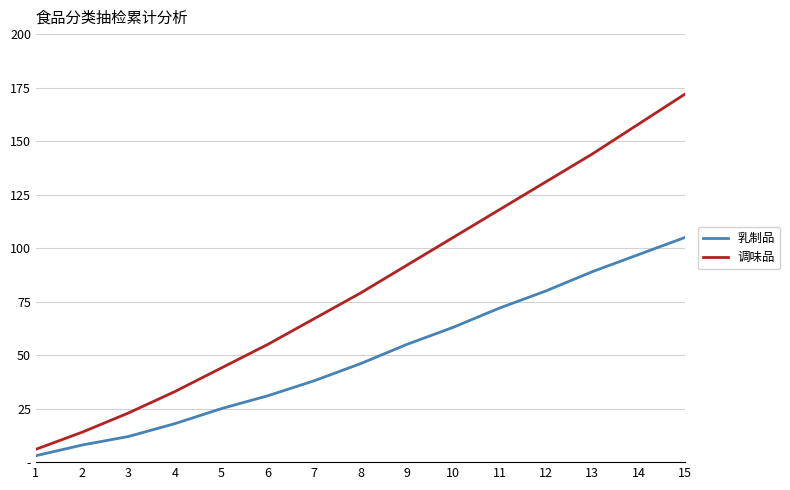

Which series has the largest range (max minus min)?

调味品